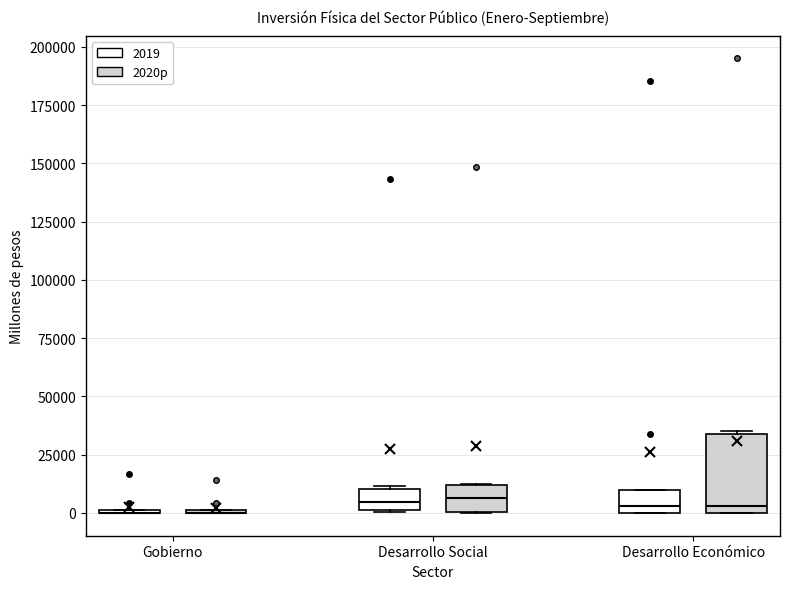

Comparing the boxes themselves (not the whiskers), which one is the tallest?

Desarrollo Económico (2020p)